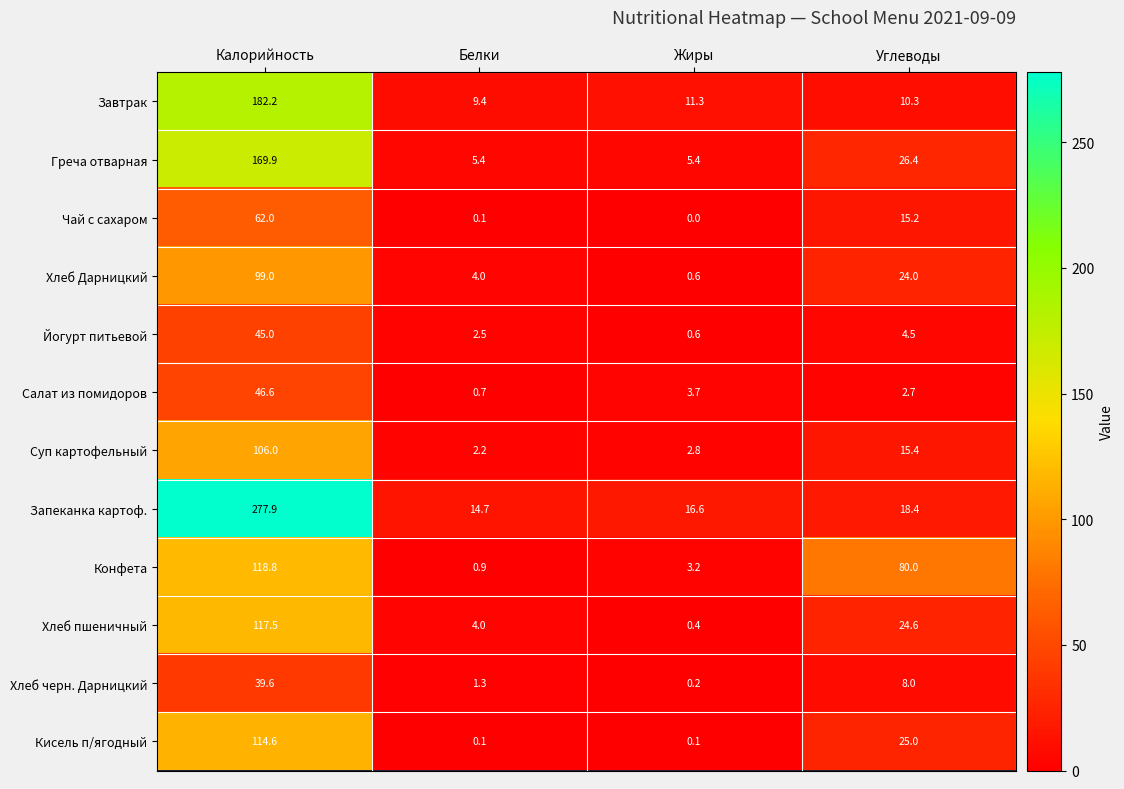

Is it true that Конфета equals 3.2 at Жиры?

True